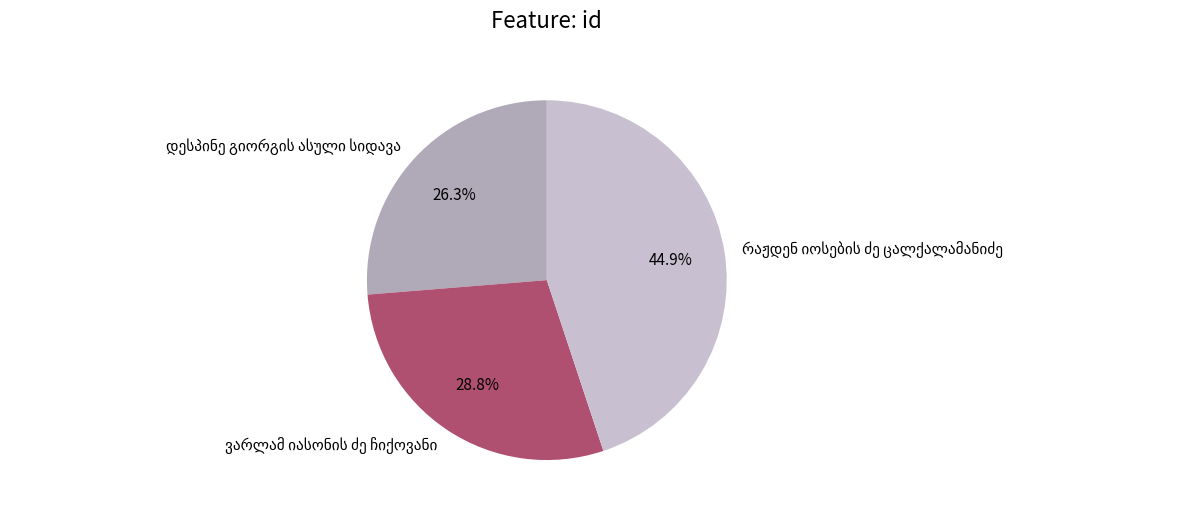

Is there a majority slice in this chart?

No